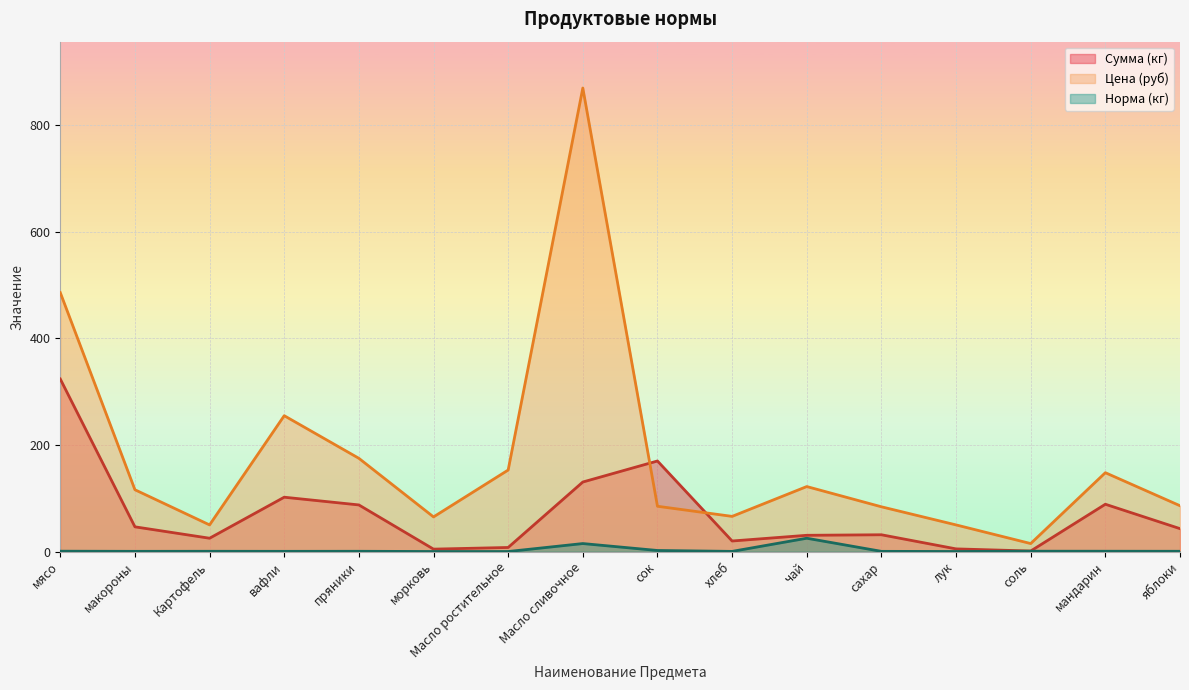

Reading left to right, extract all data points from this chart.

Сумма (кг): 323.9	46.4	25.0	102.0	87.5	4.5	7.7	130.5	170.0	19.8	30.5	31.5	5.0	1.0	88.8	43.0
Цена (руб): 486.0	116.0	50.0	255.0	175.0	65.0	153.0	870.0	85.0	66.0	122.0	84.0	50.0	15.0	148.0	86.0
Норма (кг): 0.7	0.4	0.5	0.4	0.5	0.1	0.1	15.0	2.0	0.3	25.0	0.4	0.1	0.7	0.6	0.5